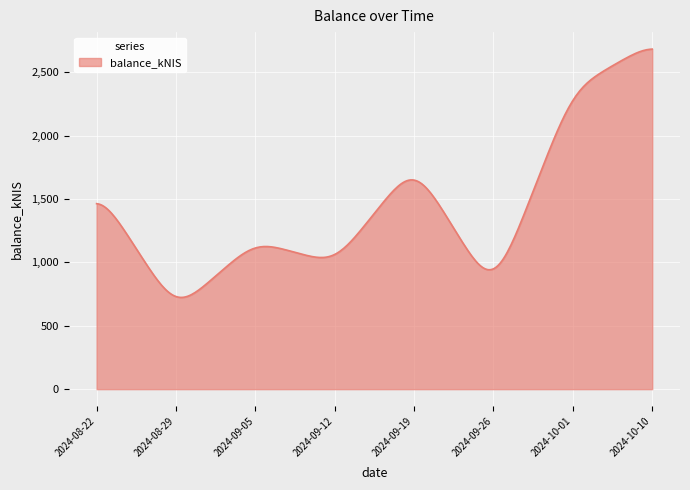

What is the minimum value shown in the chart?

723.7